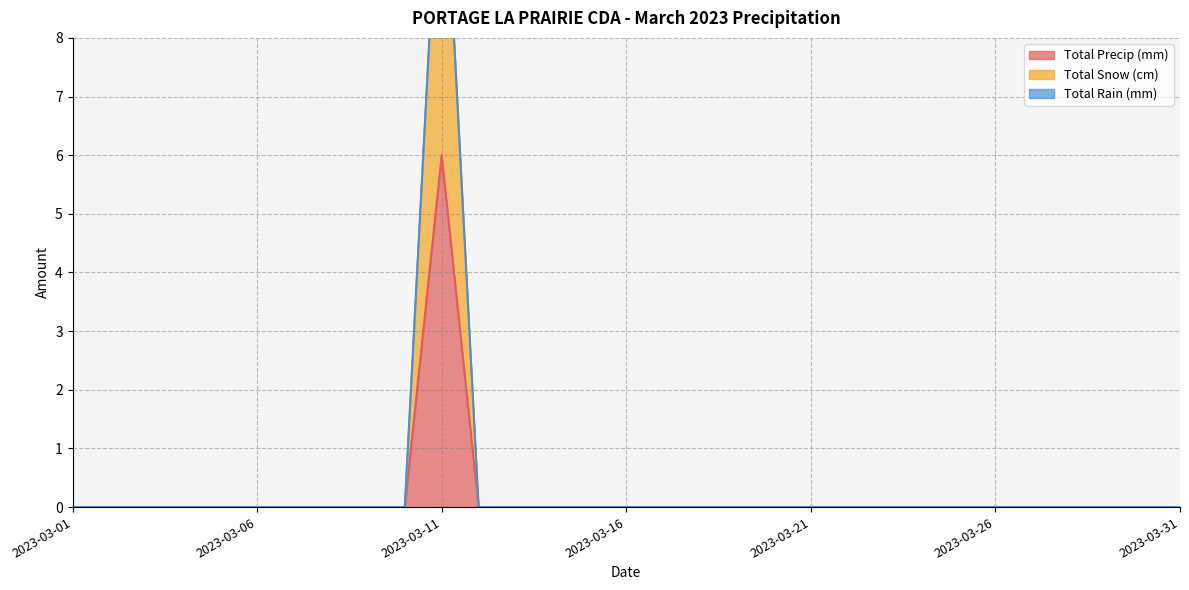

Which series has the widest spread of values?

Total Snow (cm)